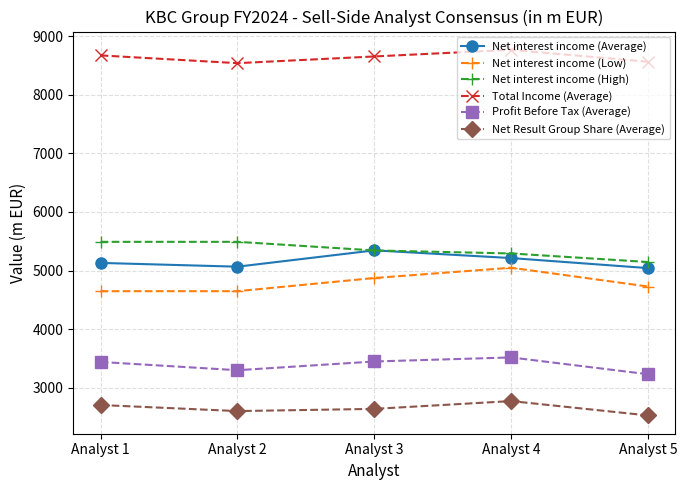

Count the number of data series in this chart.

6